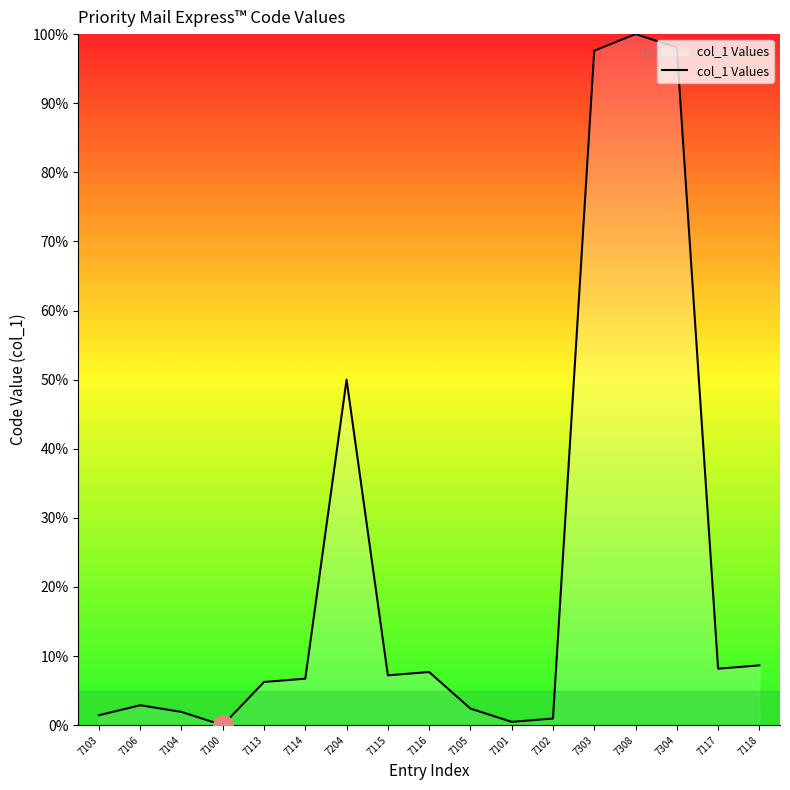

Read the value at 7116.

7.7